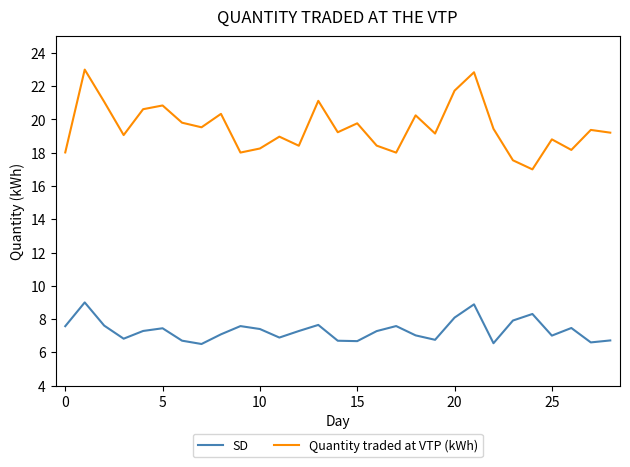

Which series has the largest total across all categories?

Quantity traded at VTP (kWh)